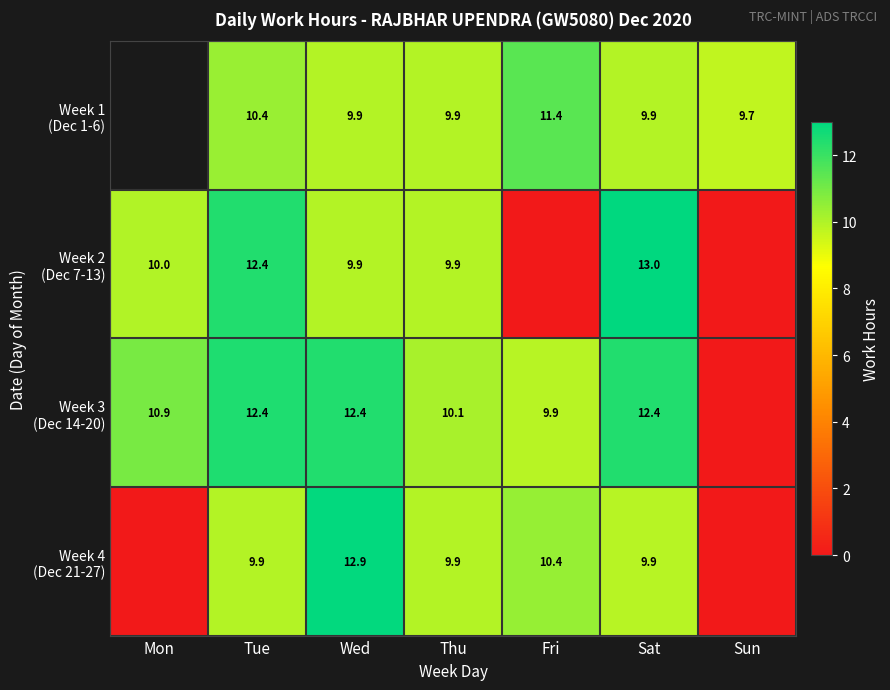

What is the total value across all series at Tue?

45.1